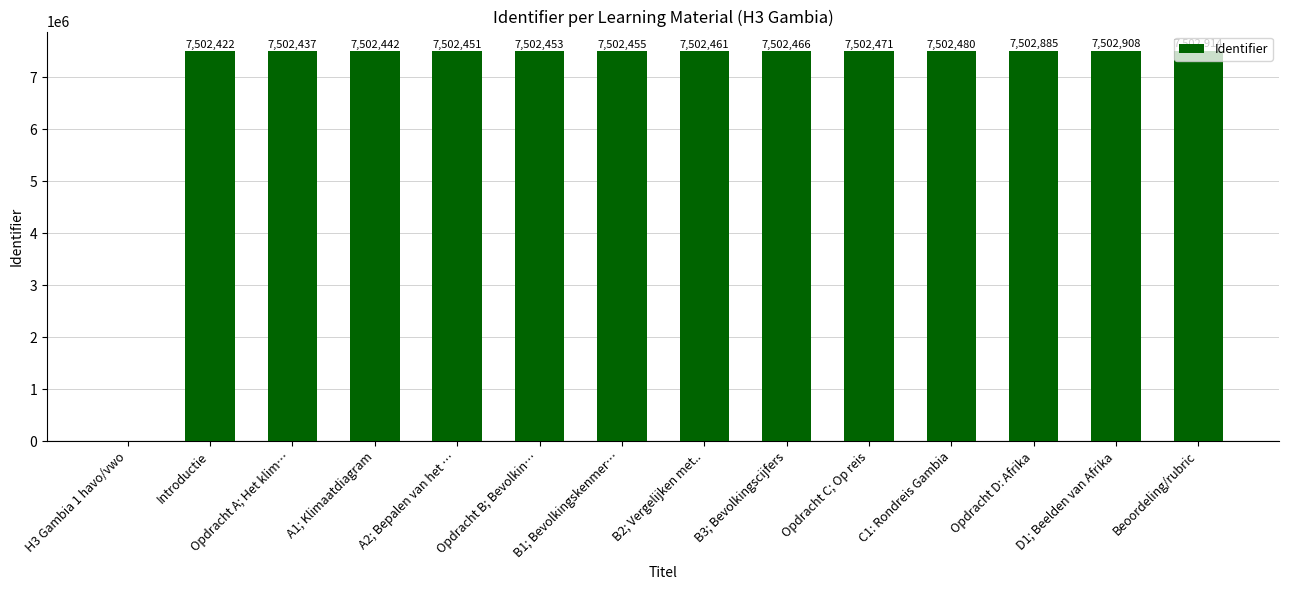

What is the sum of all values?

97533245